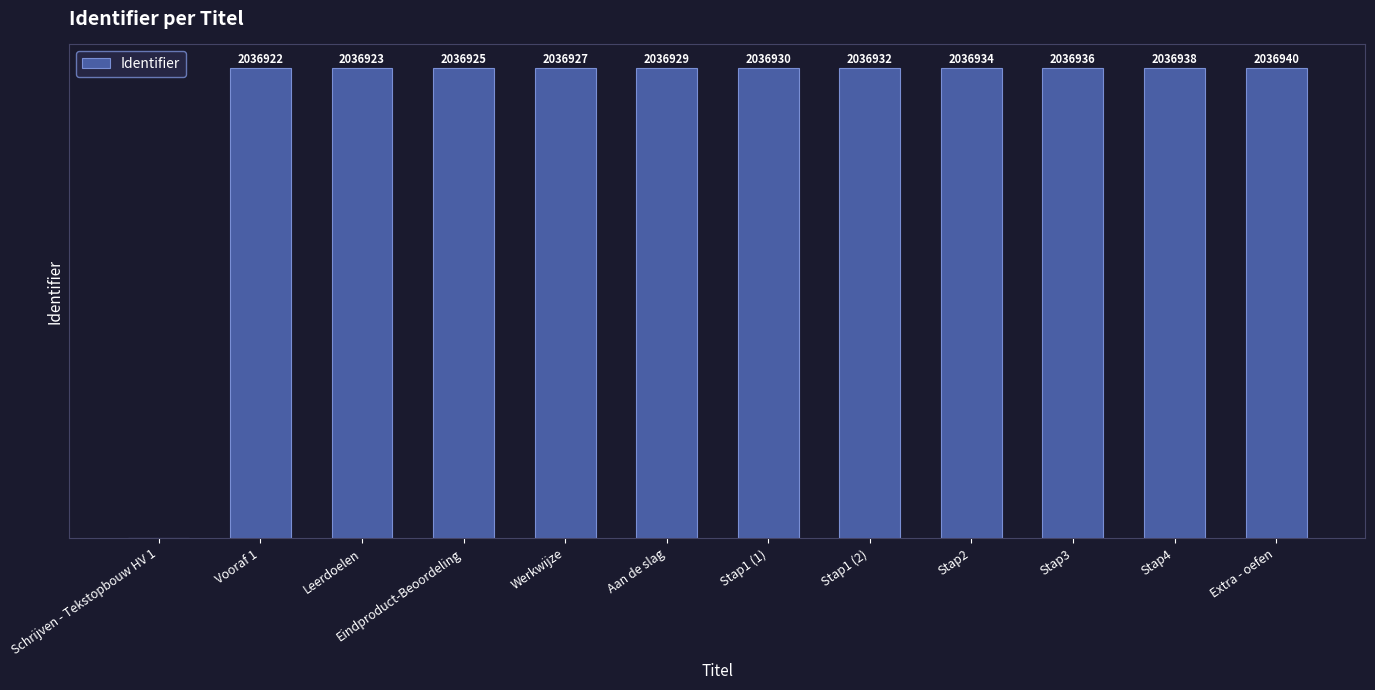

Which category has the highest value across all series?

Extra - oefen